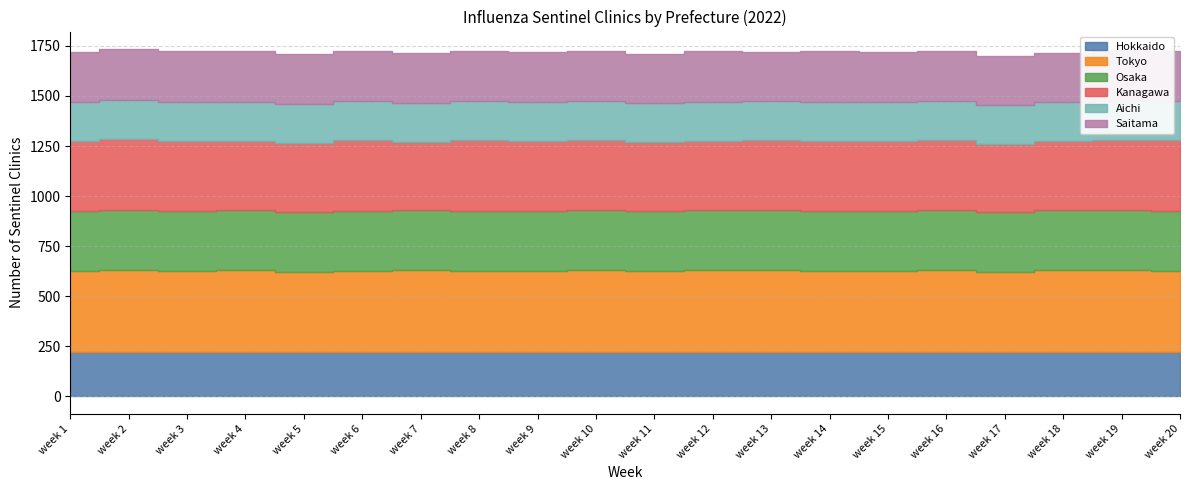

At how many categories does at least one series exceed 291?

20